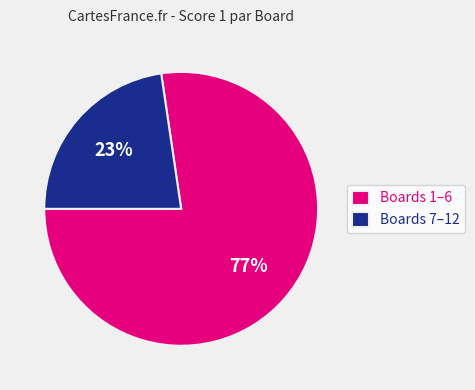

The Boards 7–12 slice represents 23% of the pie. True or false?

True